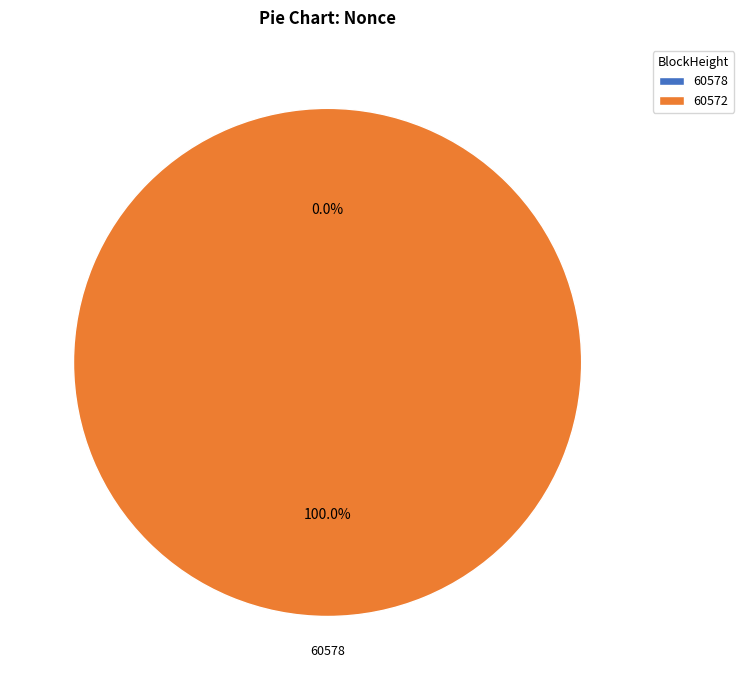

The 60578 slice represents 14% of the pie. True or false?

False